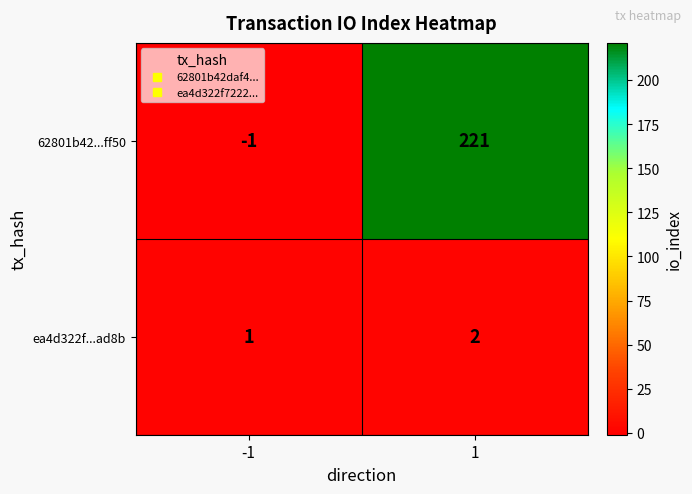

Reading right to left, transcribe all the data shown in this chart.

62801b42...ff50: 221	-1
ea4d322f...ad8b: 2	1